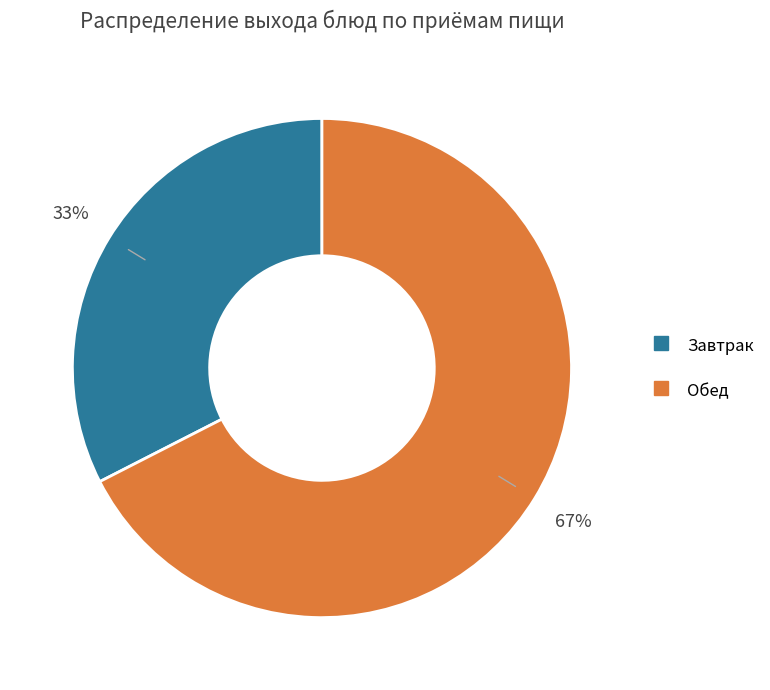

To the nearest percent, what is the average slice percentage?

50%